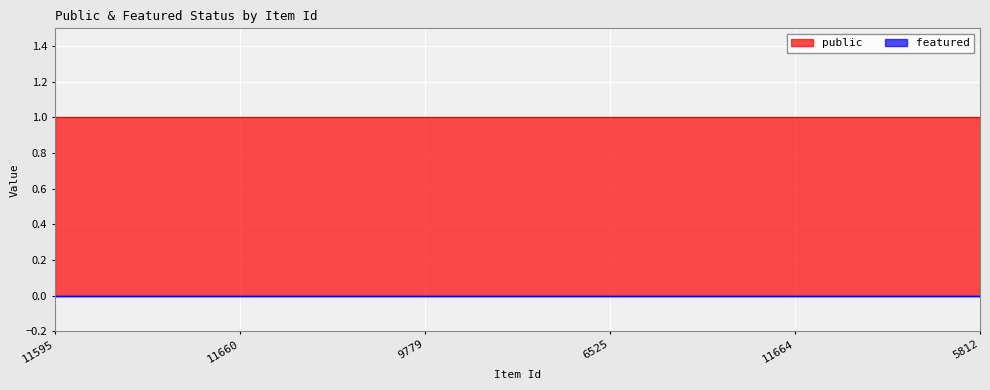

True or false: public has more than 1 points higher than both neighbors.

False